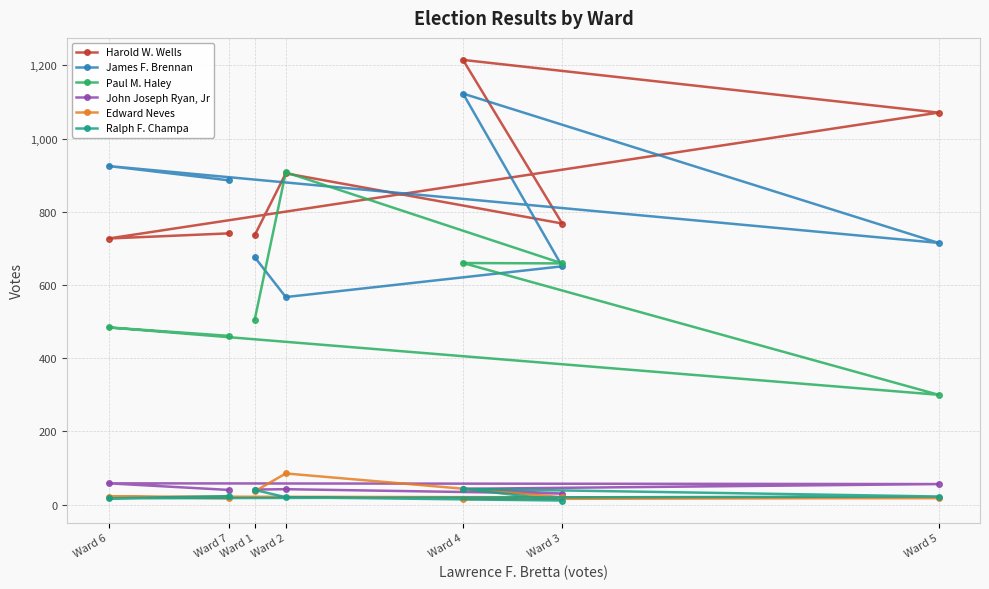

At which label is Paul M. Haley closest to 604?

Ward 3